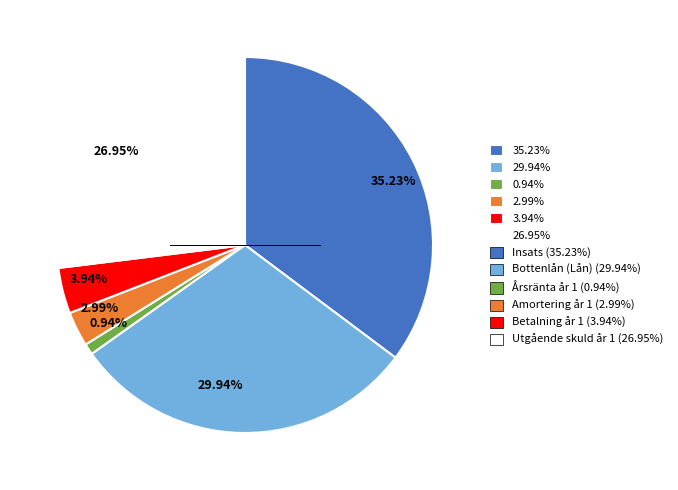

Is the sum of 0.94% and 26.95% greater than half?

No